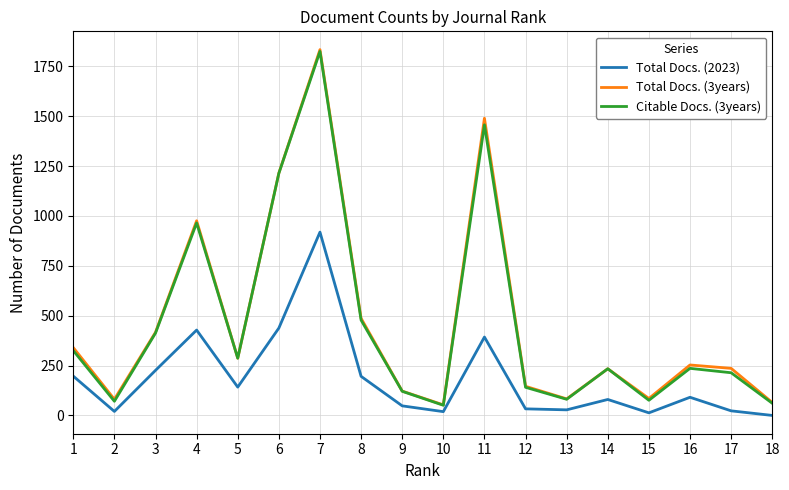

Does the chart have visible grid lines?

Yes